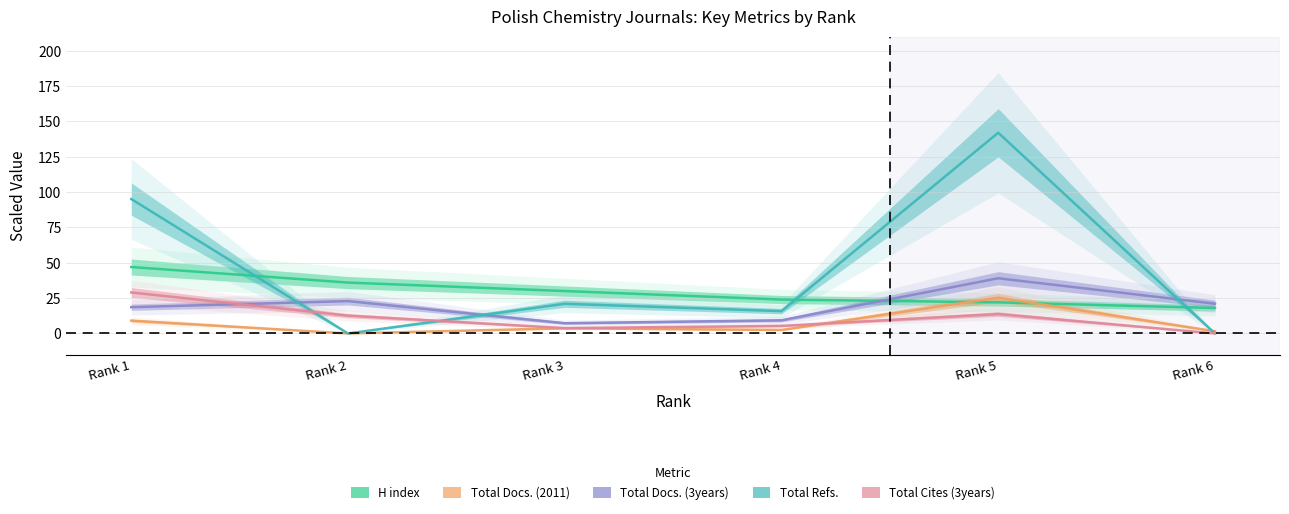

How many data points in Total Cites (3years) are less than 12?

3